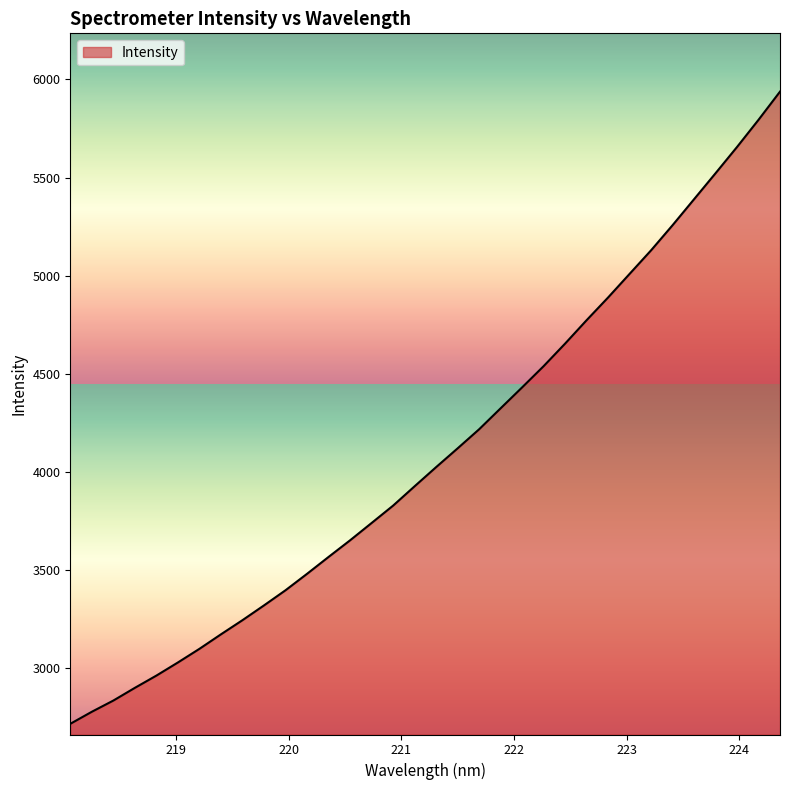

What is the smallest value displayed?

2718.2